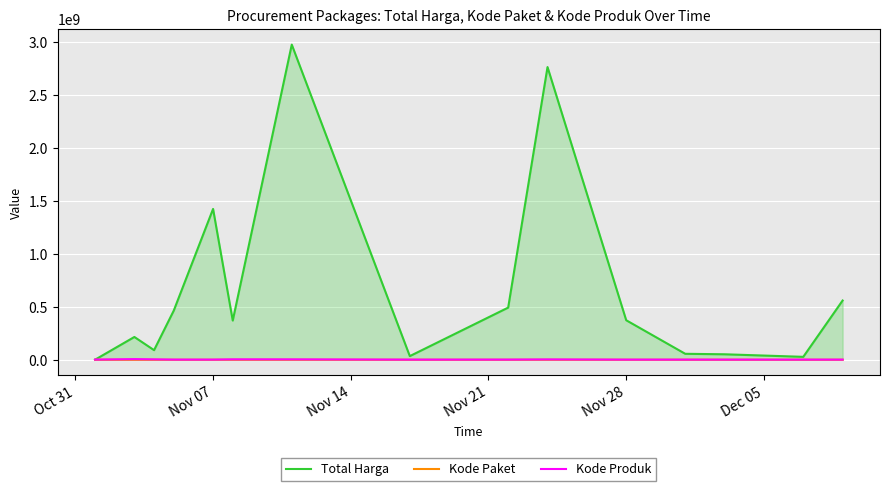

At how many categories does at least one series exceed 2697826119?

2